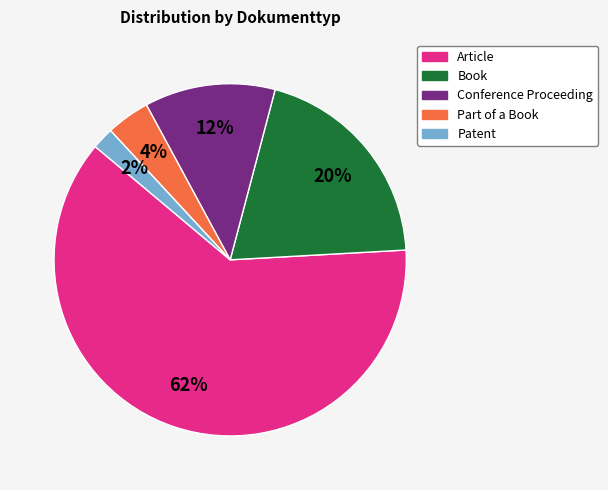

To the nearest percent, what is the combined percentage of Book and Article?

82%